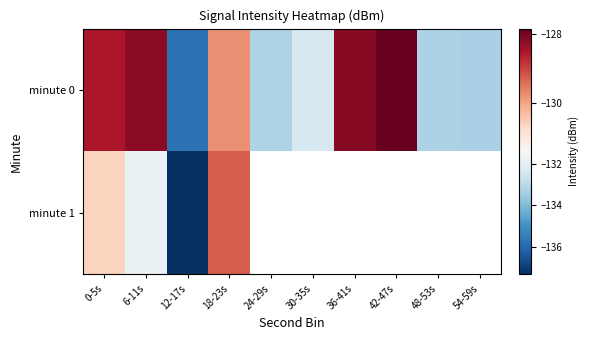

What is the smallest value displayed?

-137.3